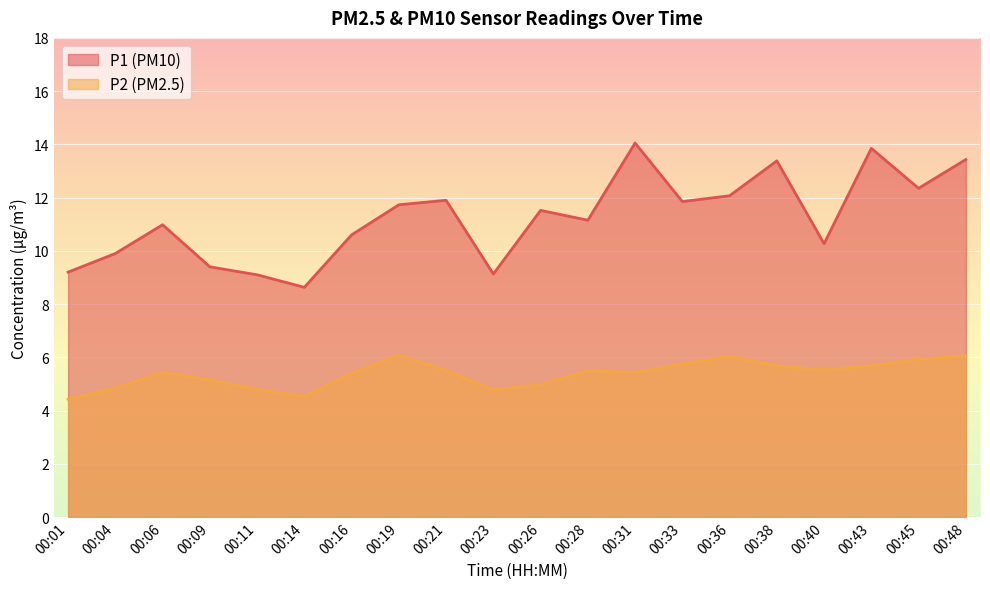

True or false: P2 and P1 cross at least once.

False